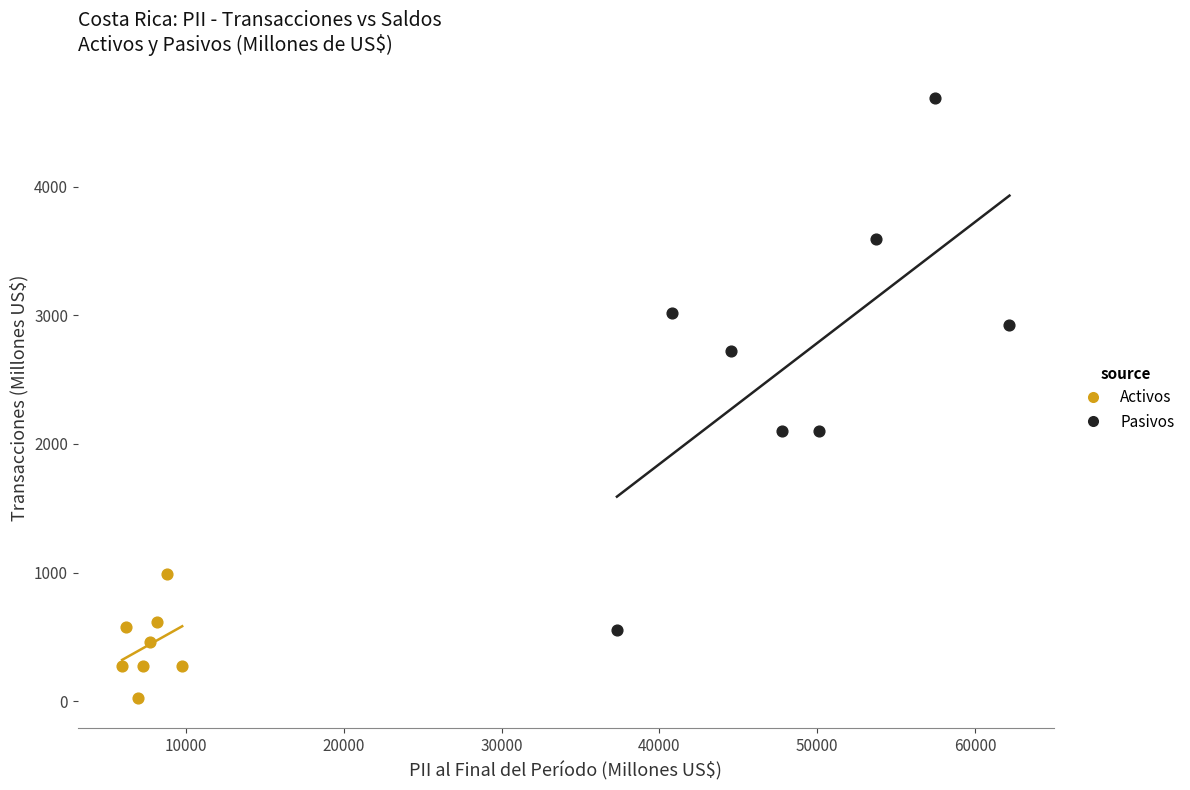

Which series reaches the minimum Y coordinate?

Activos